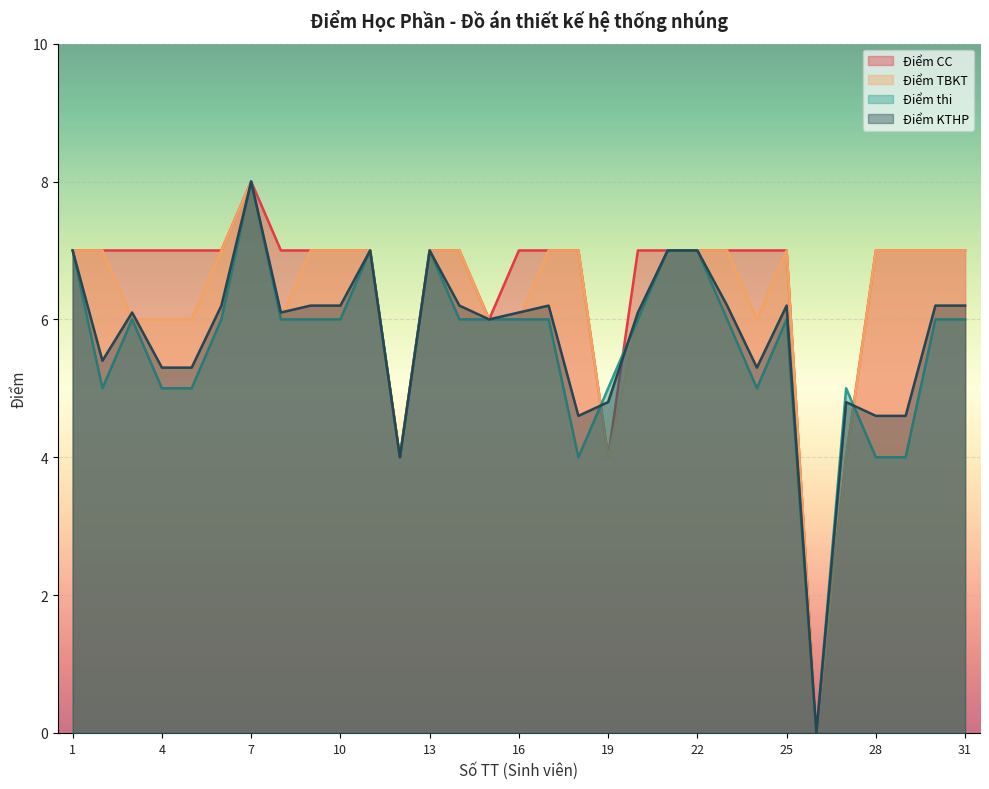

Count the number of data series in this chart.

4